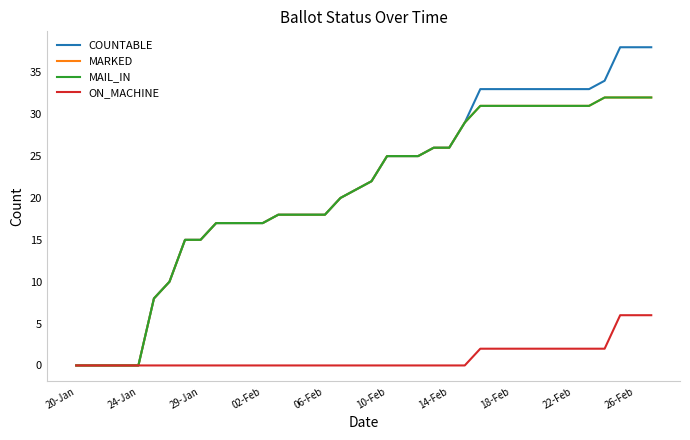

How many lines are shown in the chart?

4